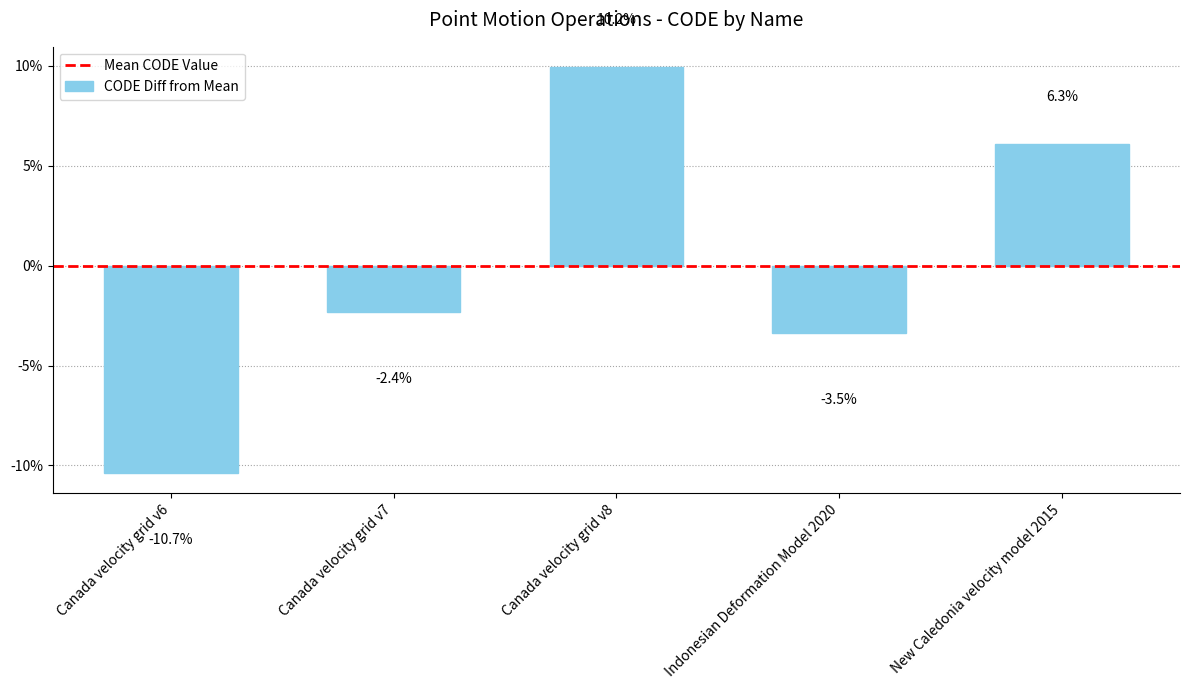

Which label corresponds to the smallest value in the chart?

Canada velocity grid v6